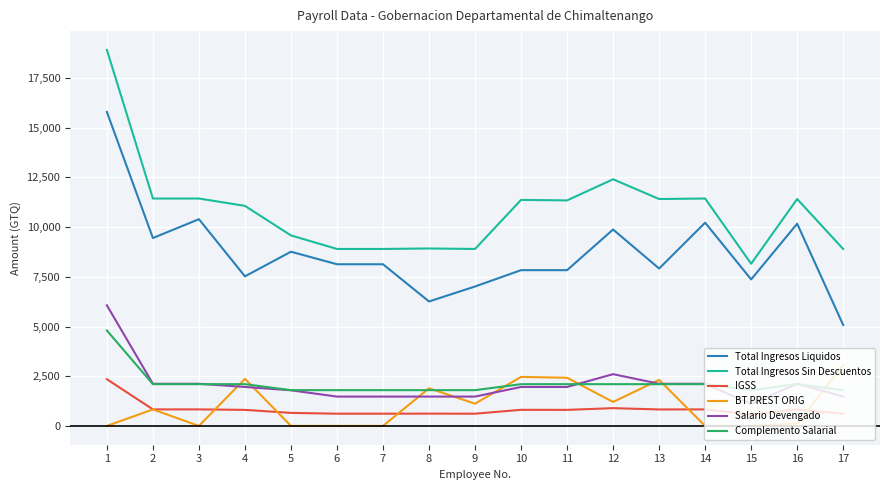

The Total Ingresos Liquidos series shows 8764.0 at 5. True or false?

True